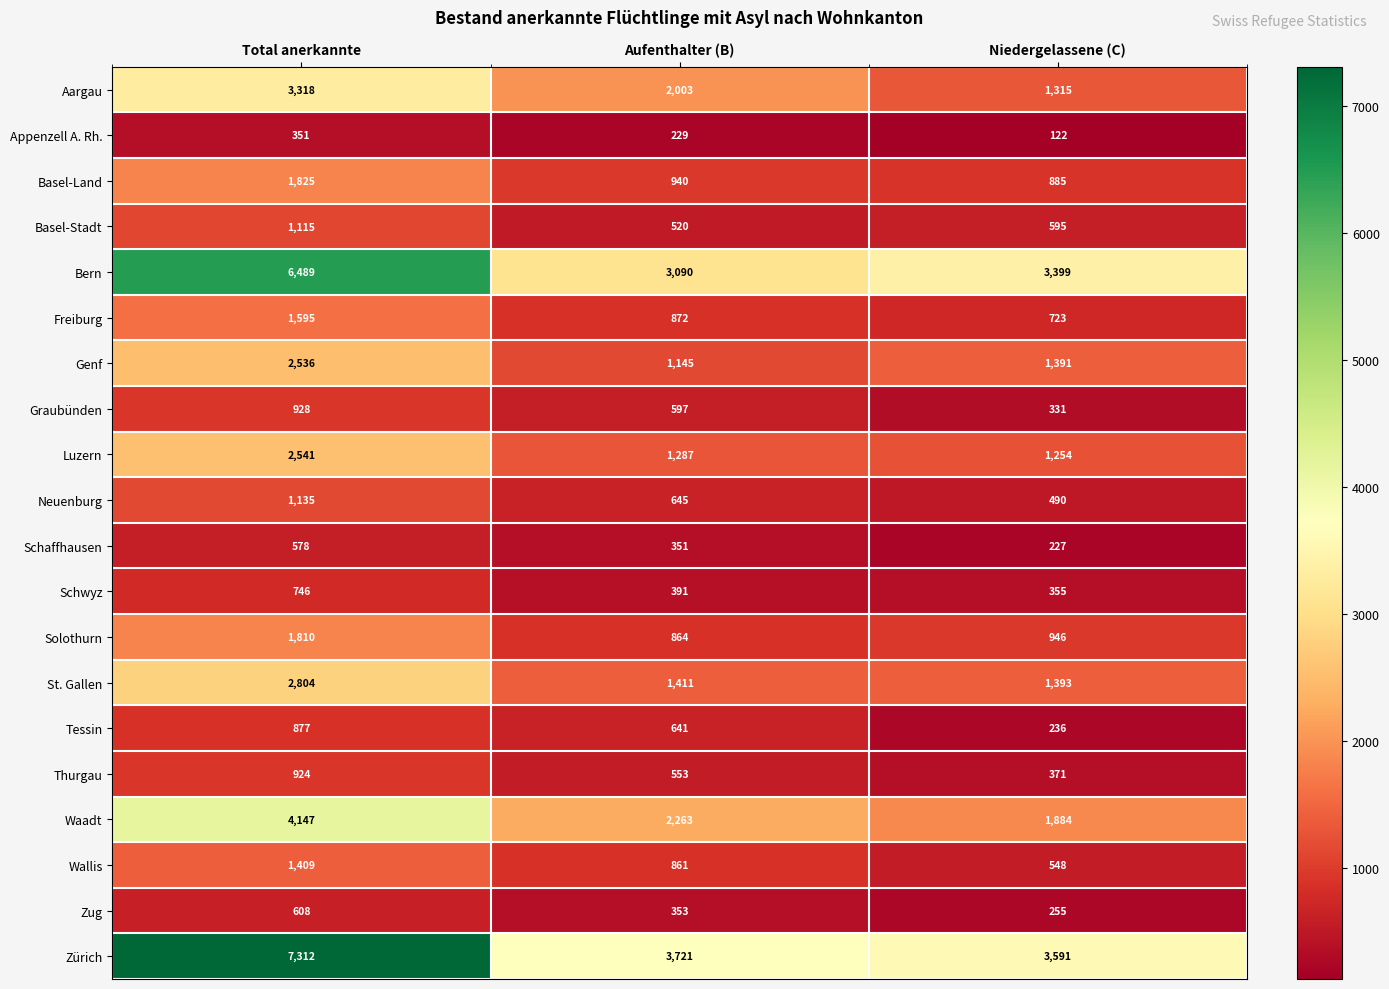

True or false: Solothurn has a value of 864 at Aufenthalter (B).

True